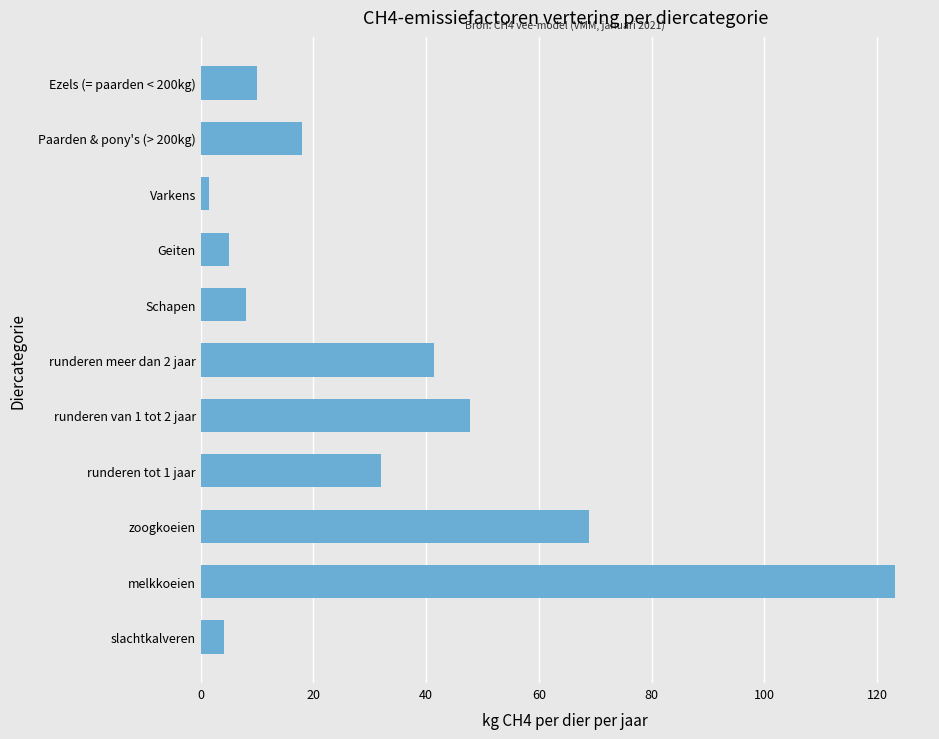

Approximately how many times larger is the value at runderen meer dan 2 jaar compared to Ezels (= paarden < 200kg)?

4.1